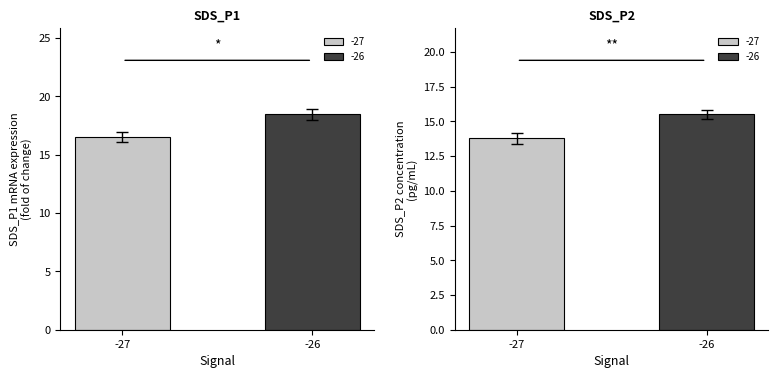

What is the approximate value of SDS_P1 at -26?

18.5